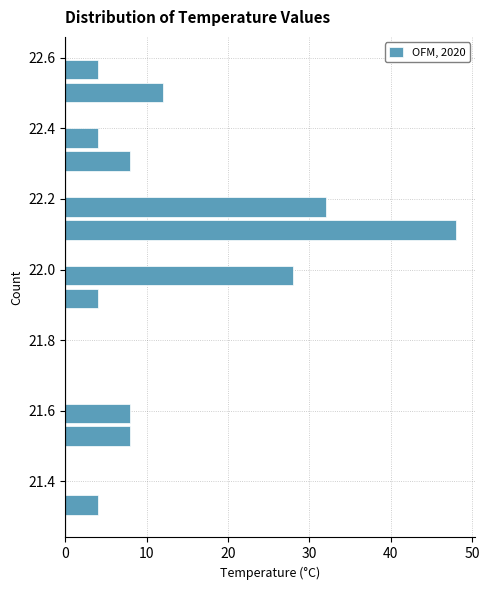

Read against the y-axis, roughly where is the centre of the longest bar?

22.12